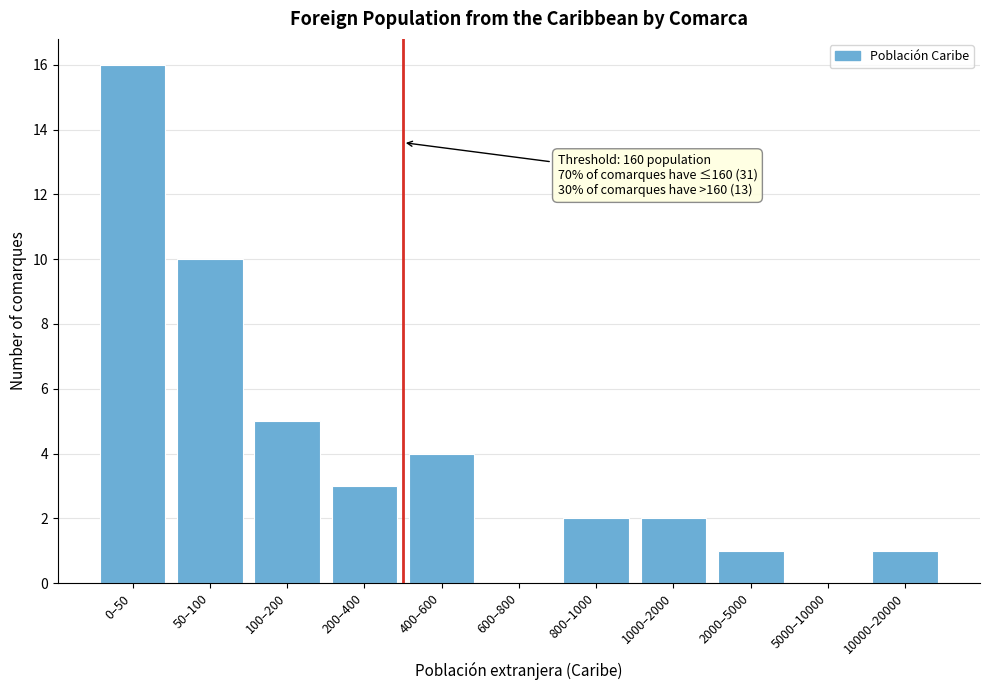

Reading left to right, extract all data points from this chart.

0–50=16	50–100=10	100–200=5	200–400=3	400–600=4	600–800=0	800–1000=2	1000–2000=2	2000–5000=1	5000–10000=0	10000–20000=1